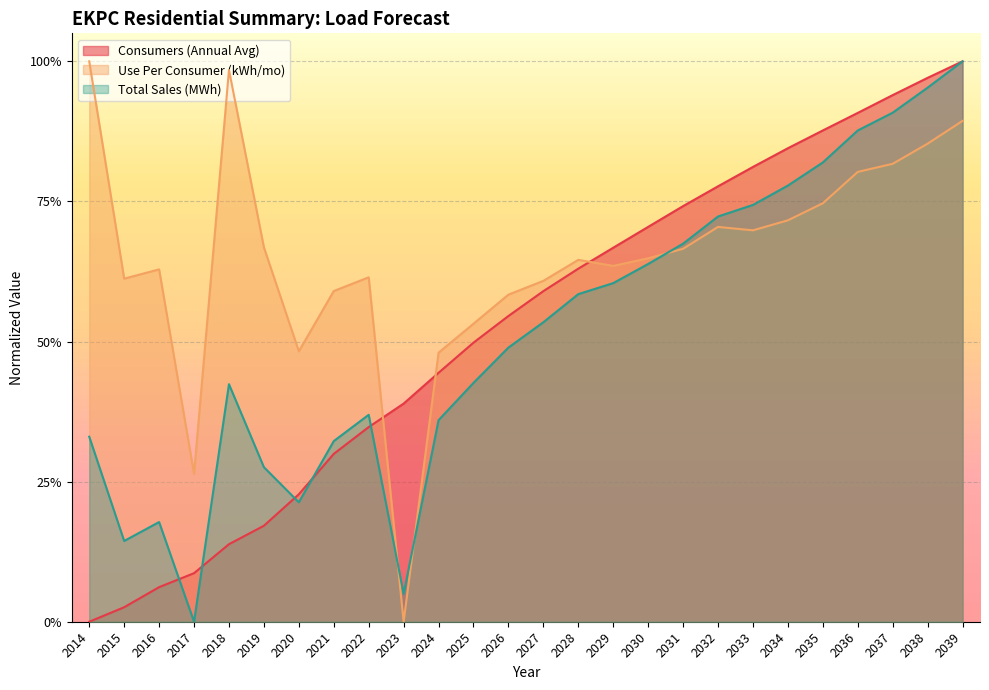

Does the chart display data point markers on the line(s)?

No